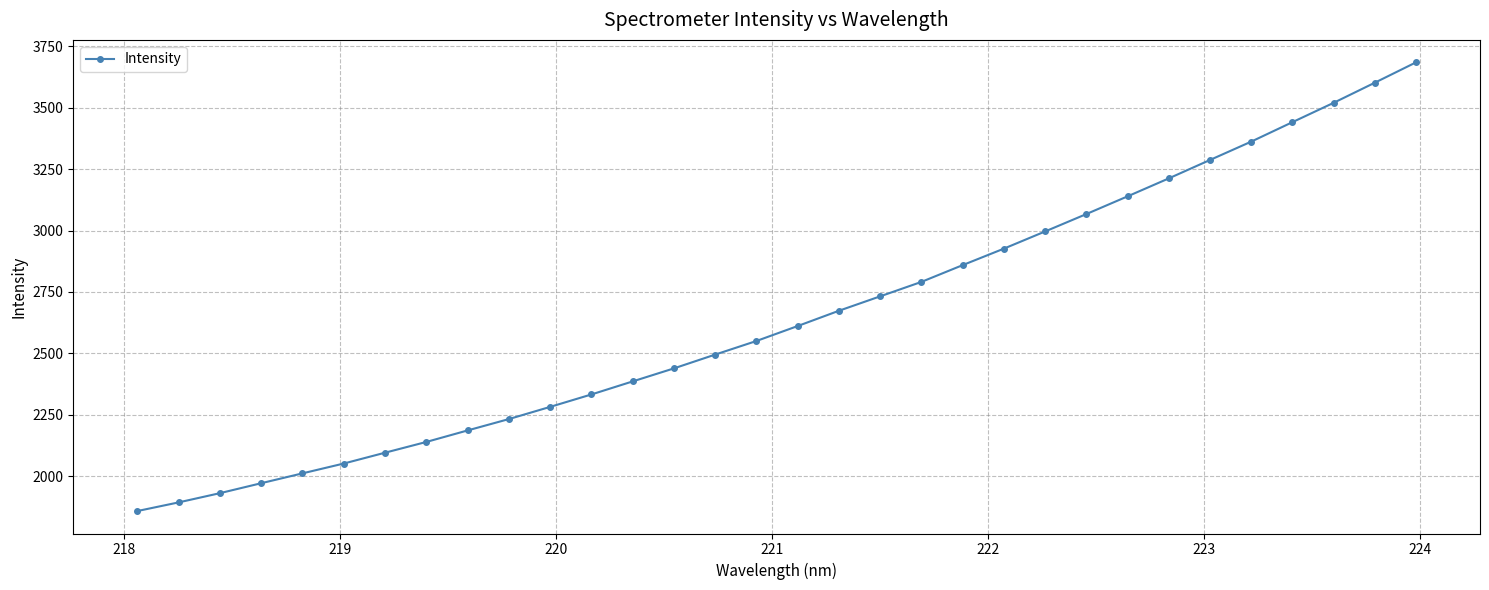

What is the minimum value shown in the chart?

1857.9